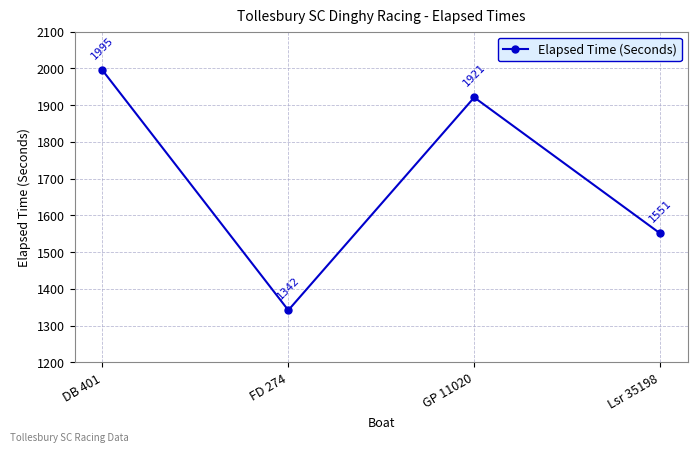

The chart shows a value of 3137 at GP 11020. True or false?

False